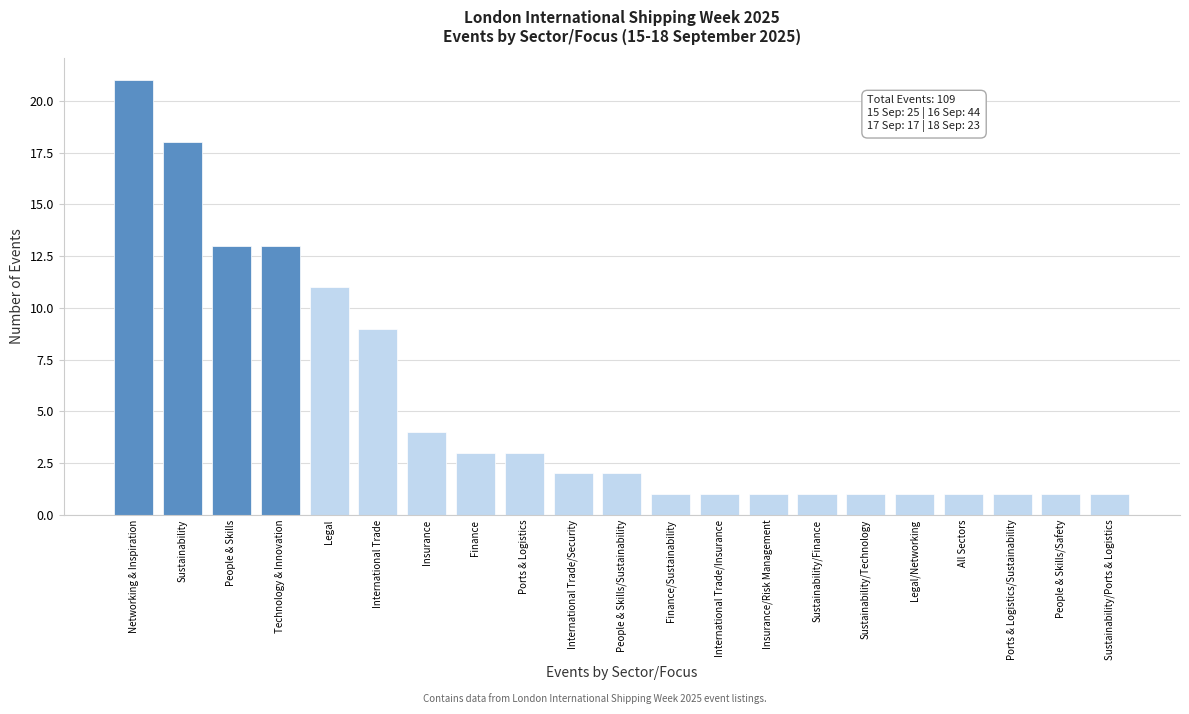

Reading right to left, extract all data points from this chart.

1	1	1	1	1	1	1	1	1	1	2	2	3	3	4	9	11	13	13	18	21